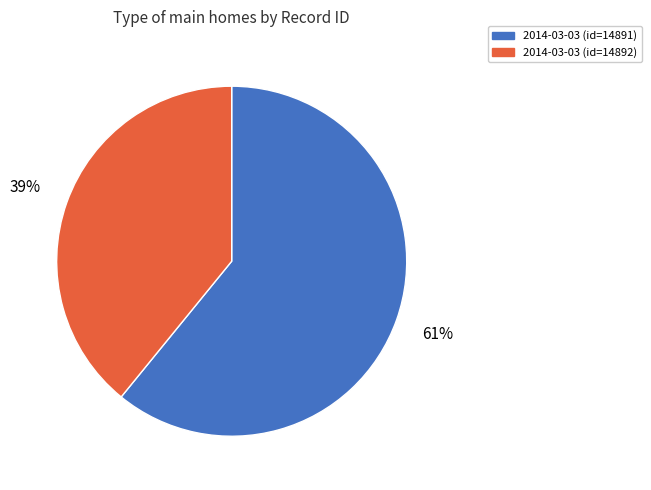

Does any single category account for the majority?

Yes